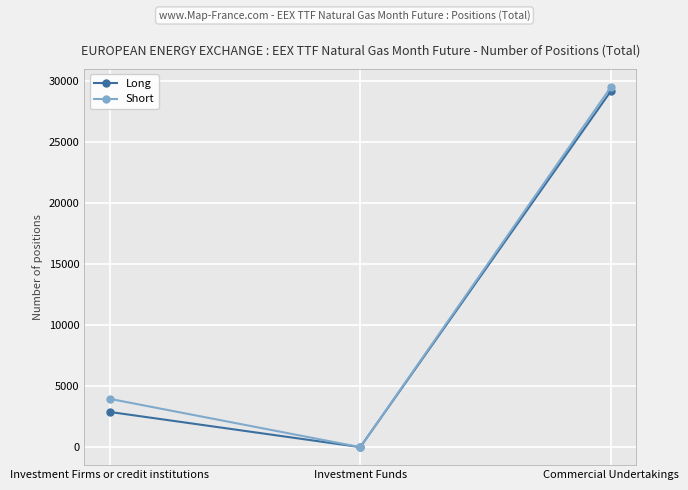

True or false: Short has a value of 41673.3 at Commercial Undertakings.

False